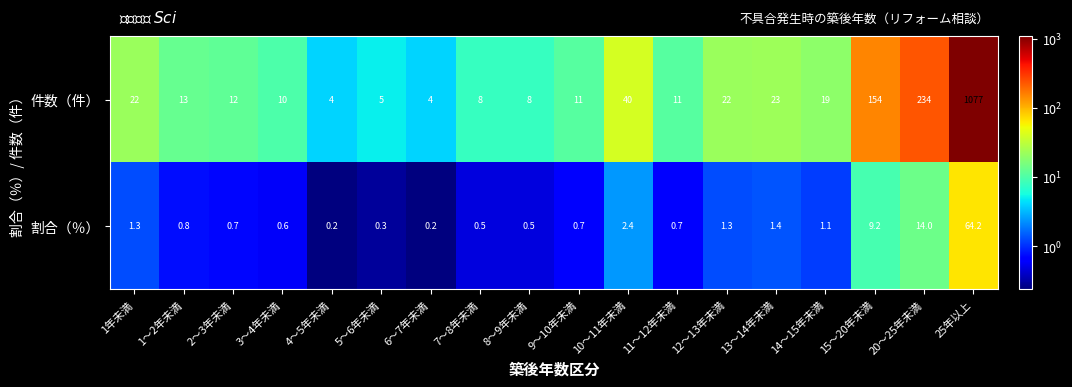

How many series are shown in this chart?

2